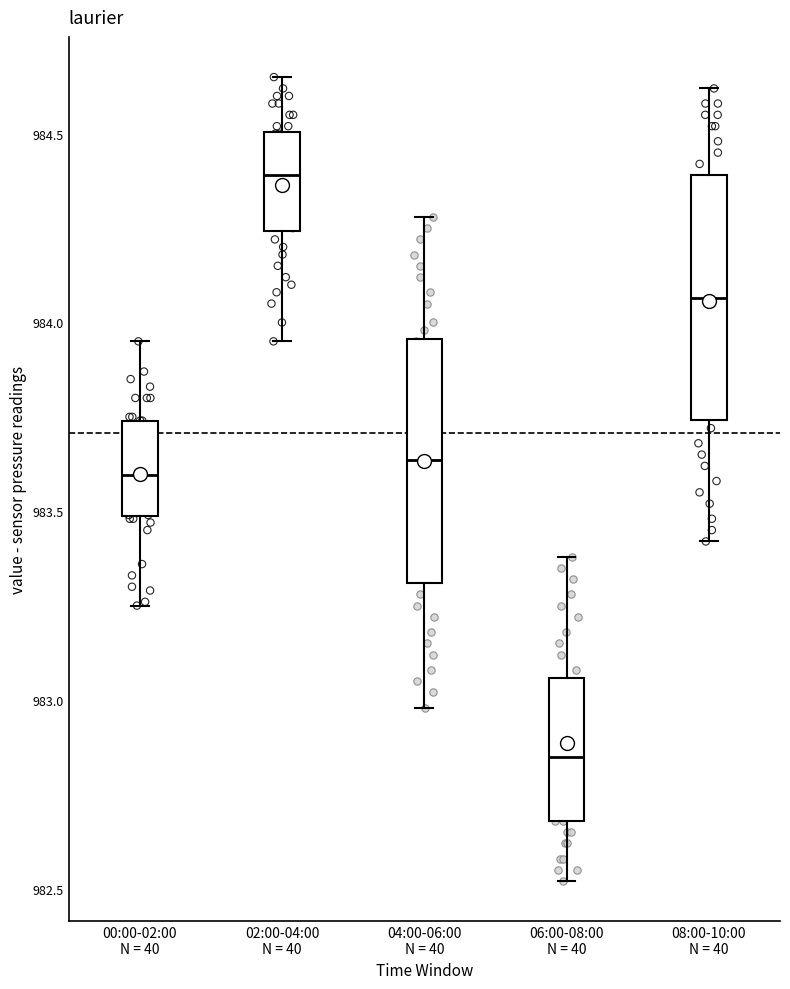

Which box has the highest median line?

02:00-04:00 N = 40